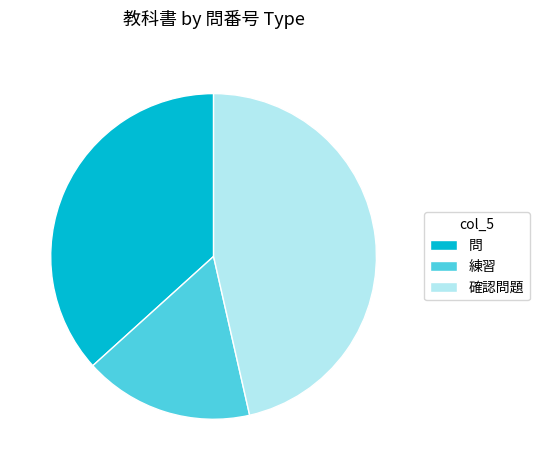

Approximately how many times larger is the value at 問 compared to 確認問題?

0.8